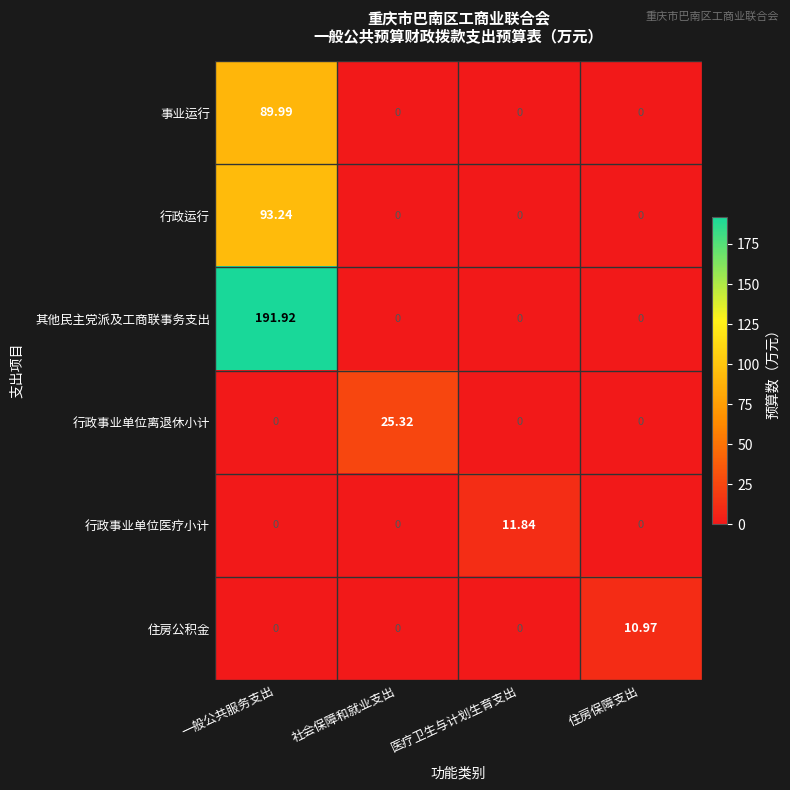

List the series in order of their peak value, lowest first.

住房公积金, 行政事业单位医疗小计, 行政事业单位离退休小计, 事业运行, 行政运行, 其他民主党派及工商联事务支出